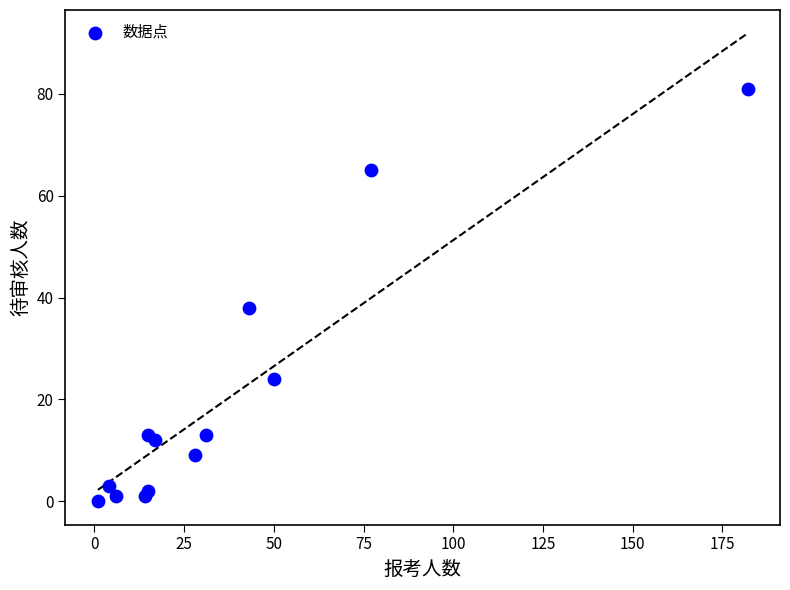

What Y value in the scatter plot is closest to 40?

38